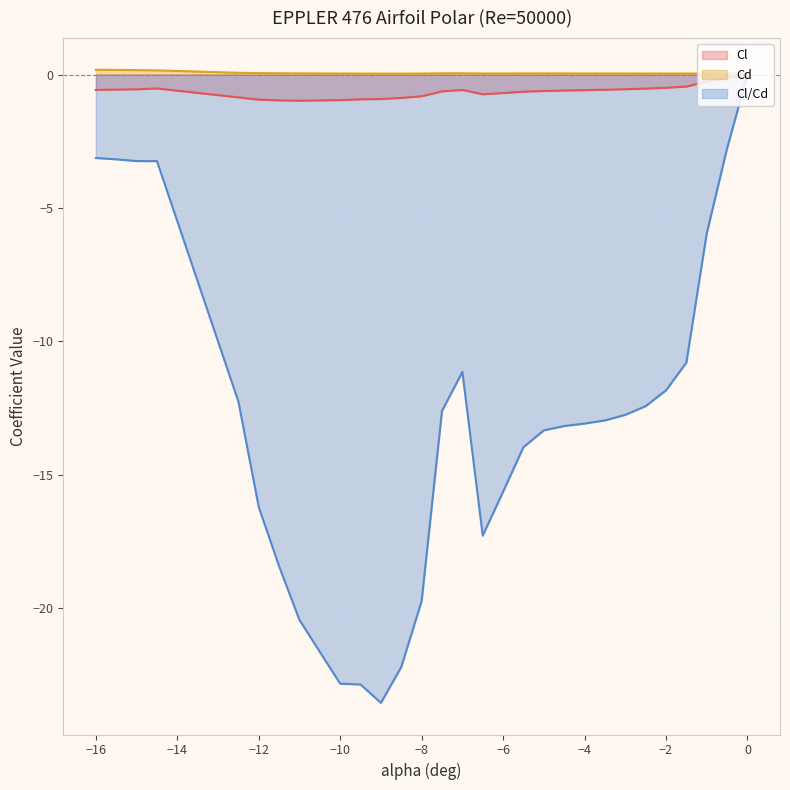

Which has a higher value, -4 or -15?

-15